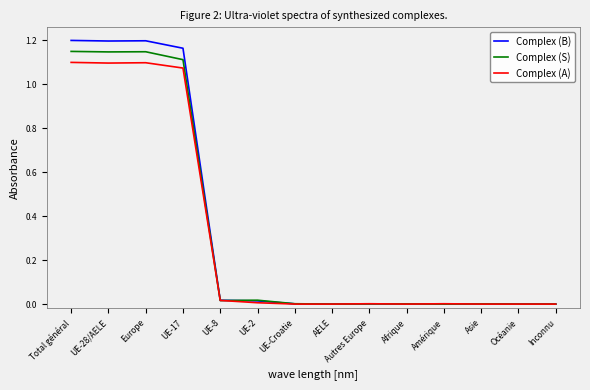

The value of Complex (S) at UE-8 is 0.0. True or false?

True